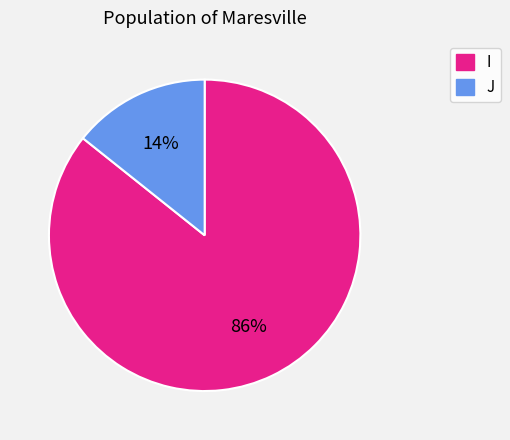

To the nearest percent, what is the average slice percentage?

50%